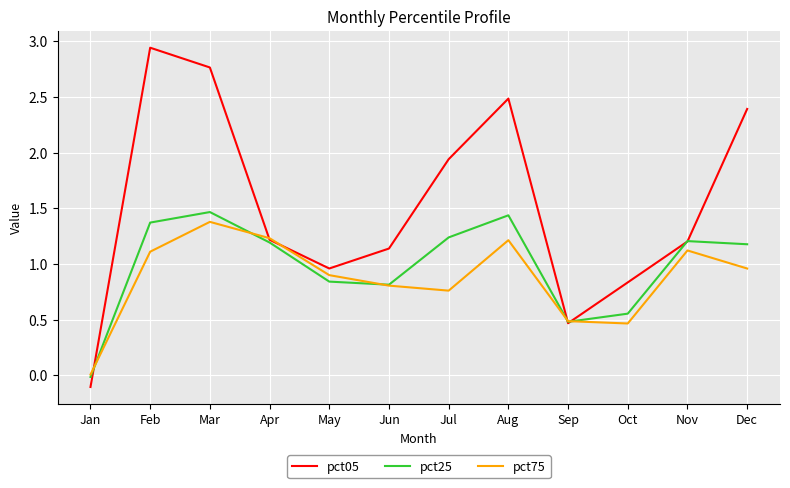

In pct05, how many points are lower than both neighbors (excluding endpoints)?

2